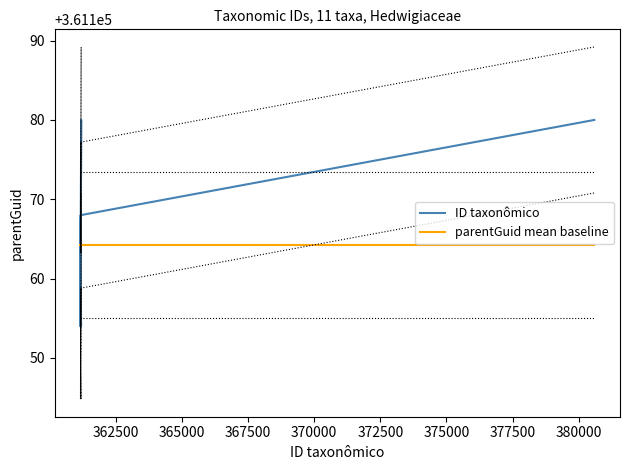

True or false: parentGuid mean baseline has a value of 72314.2 at 377500.

False